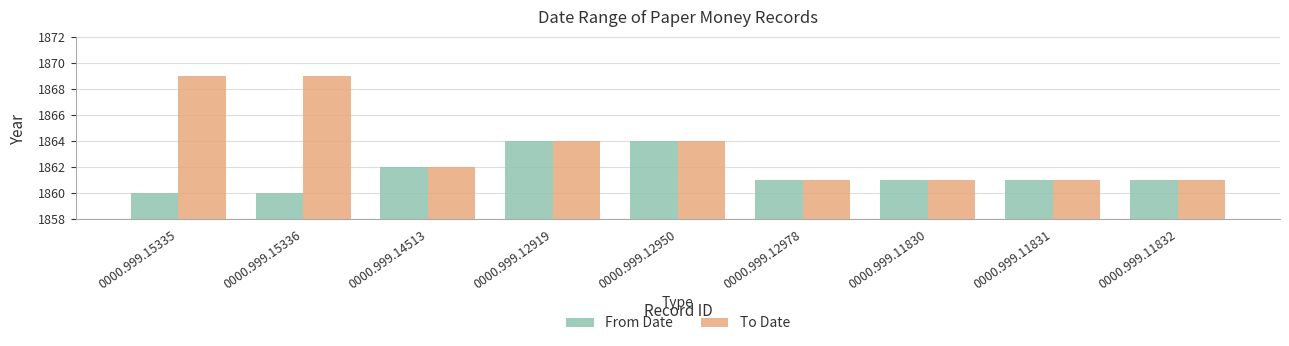

What is the difference between the second highest and second lowest values in the From Date series?

4